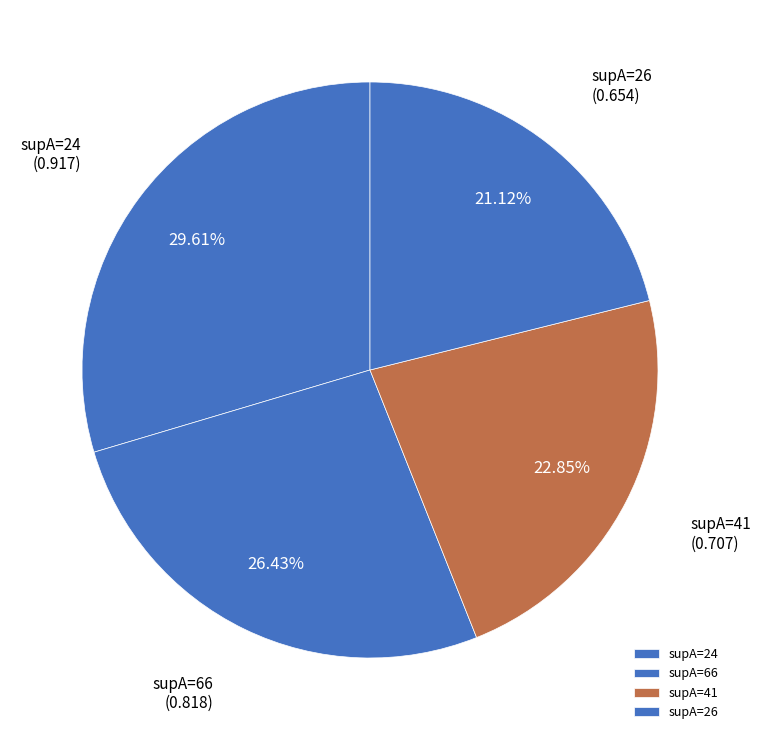

To the nearest percent, what is the difference between the largest and smallest slice percentages?

8%